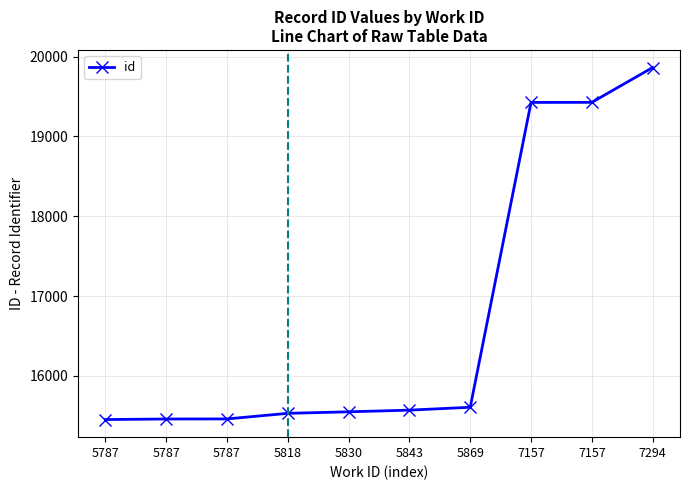

Is this an area chart (filled region under the line)?

No